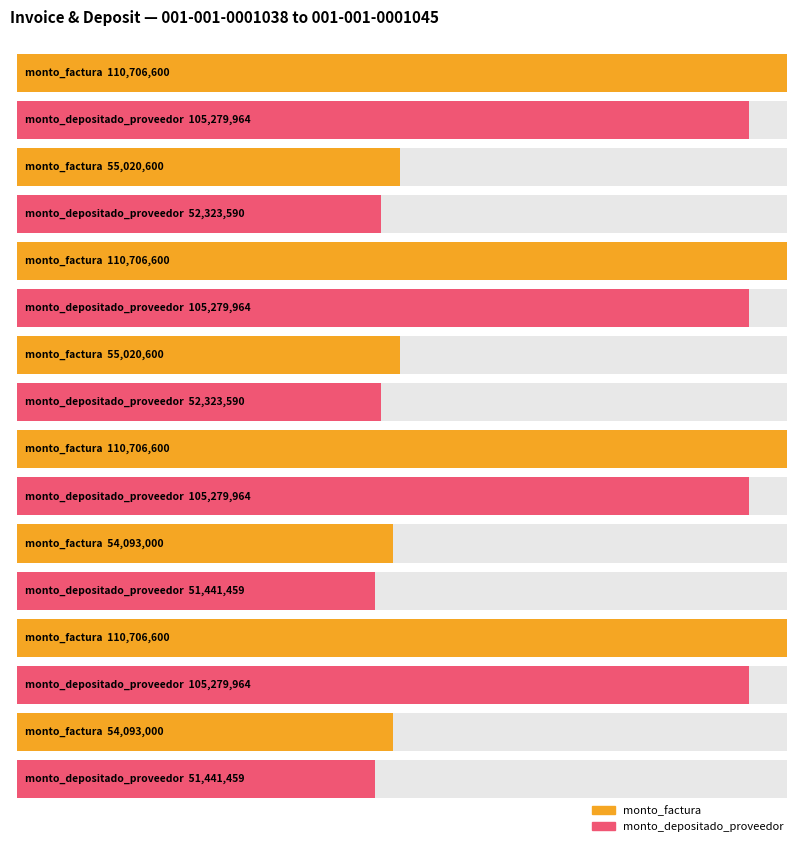

At which category does the chart reach its minimum across all series?

001-001-0001043